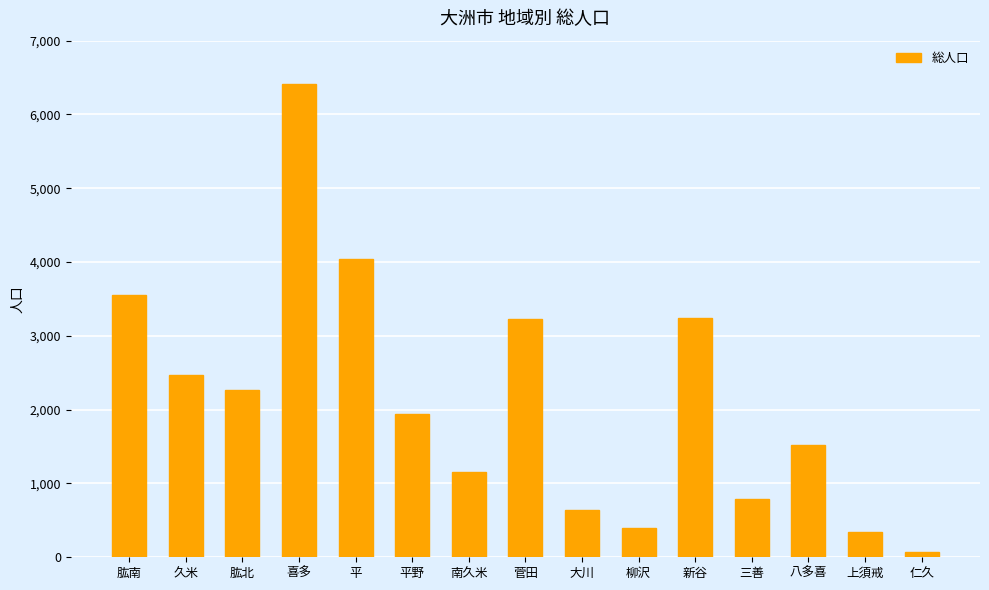

What is the label of the 5th bar from the right?

新谷